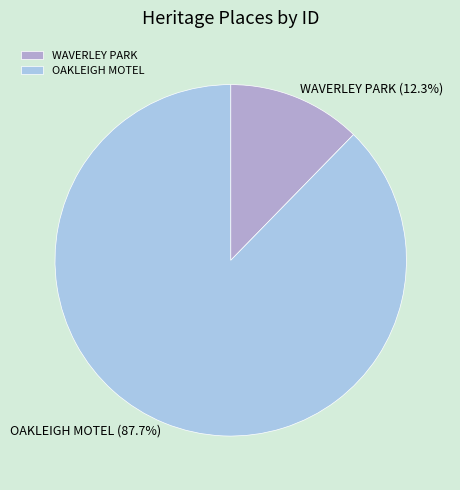

Which category has the smallest portion of the pie?

WAVERLEY PARK